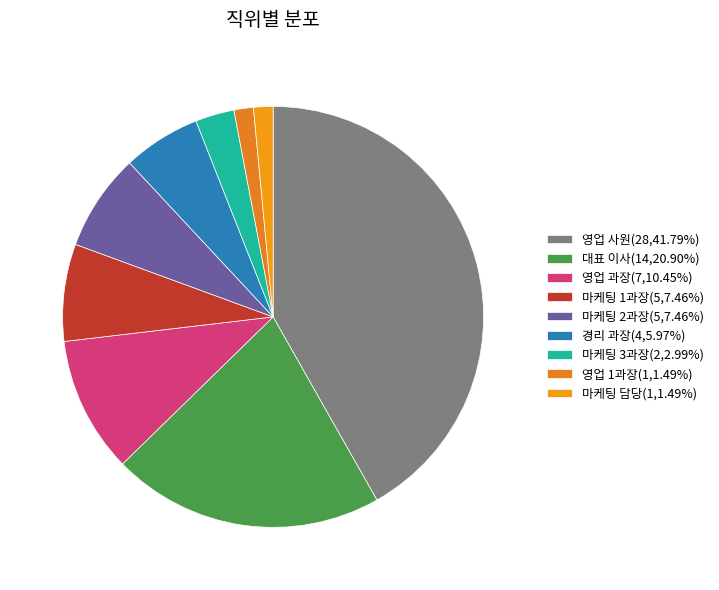

To the nearest percent, what is the average slice percentage?

11%